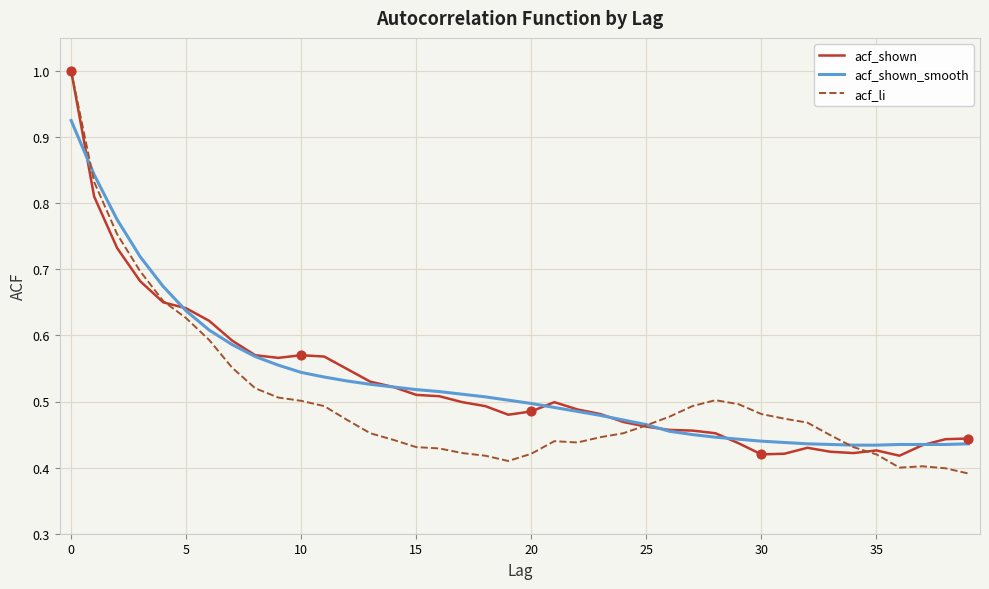

What is the greatest value displayed?

1.0